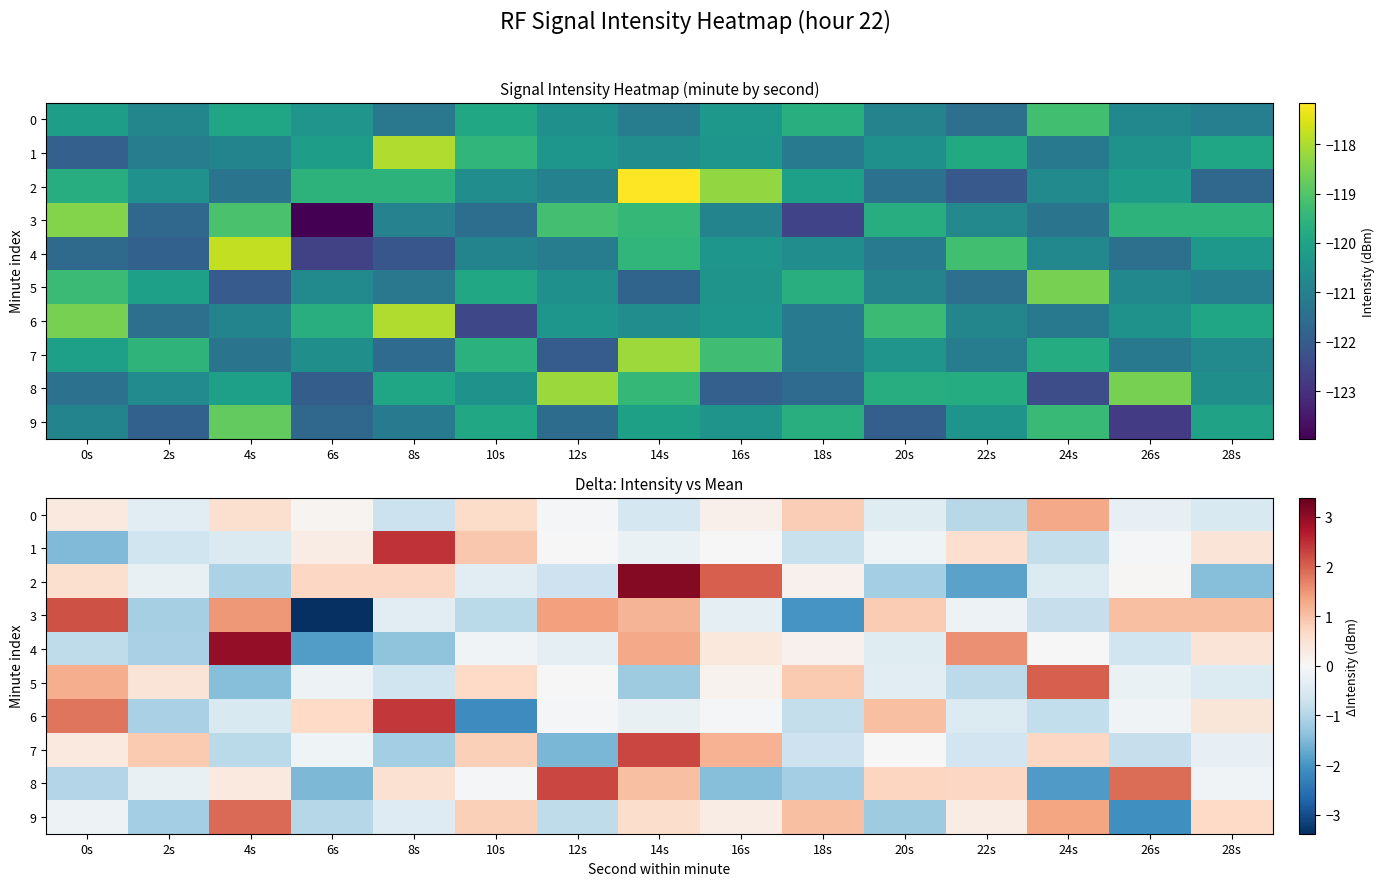

What is the highest value of the 2 series?

3.1